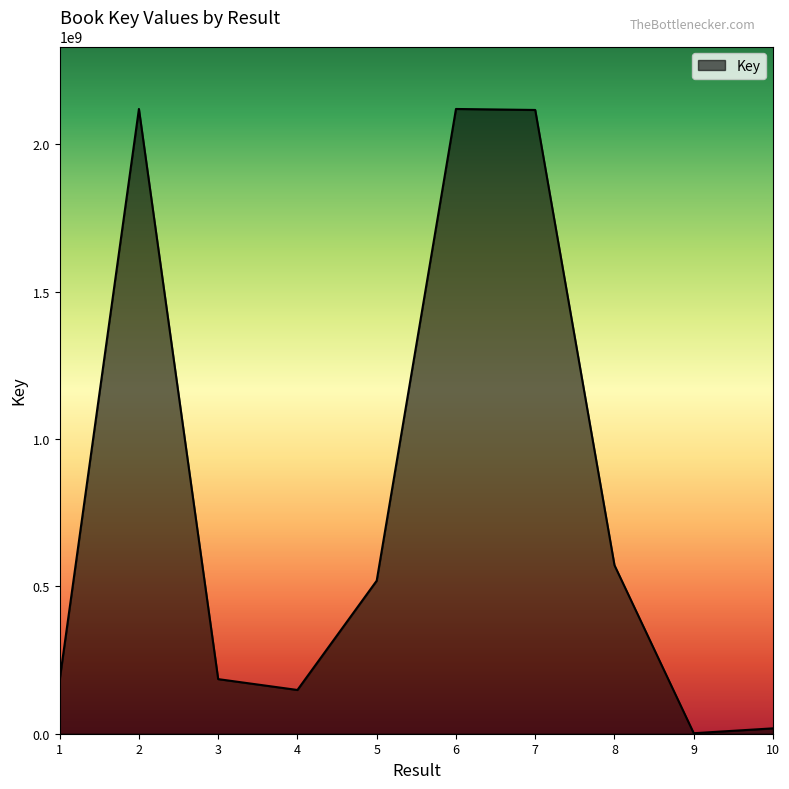

What is the maximum value shown in the chart?

2119682053